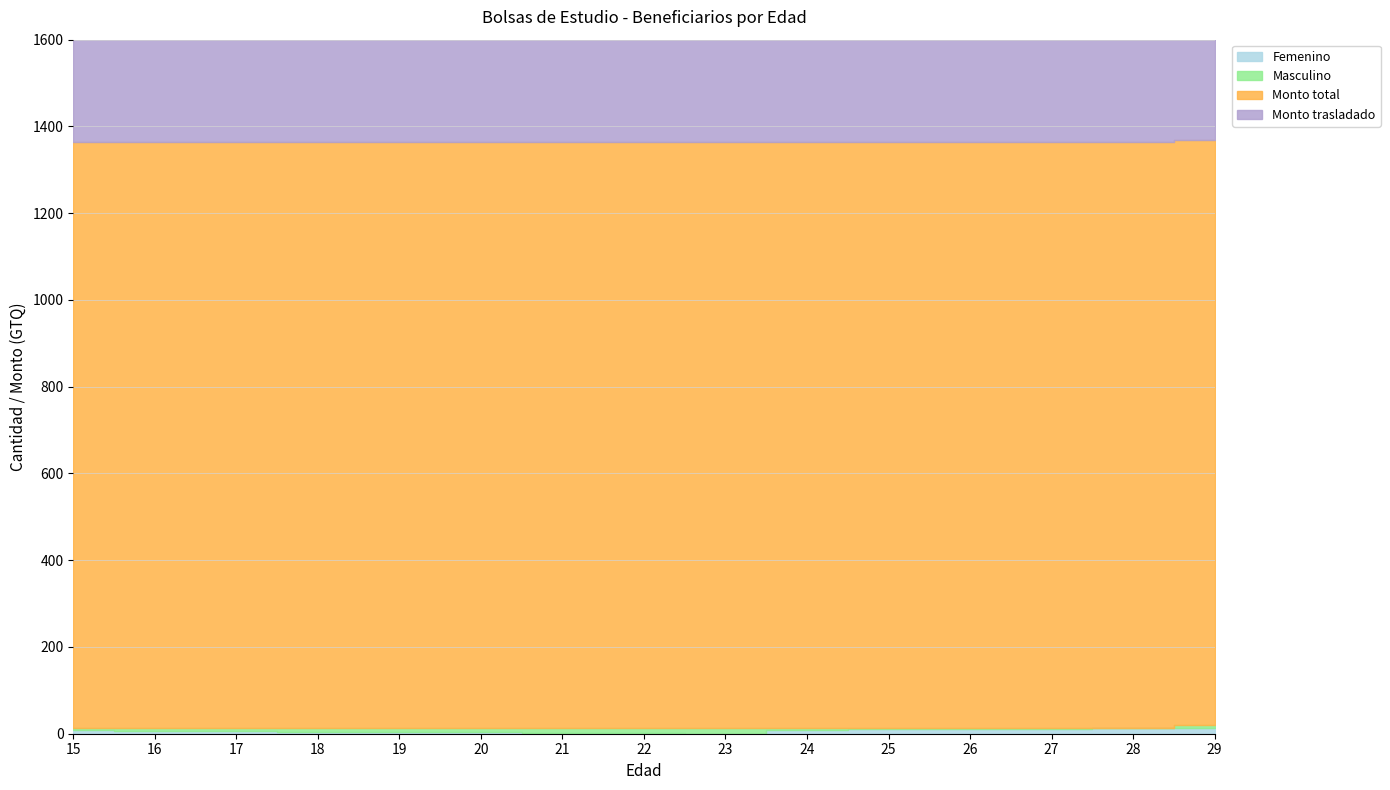

What is the approximate value of Femenino at 17, to the nearest 5?

5